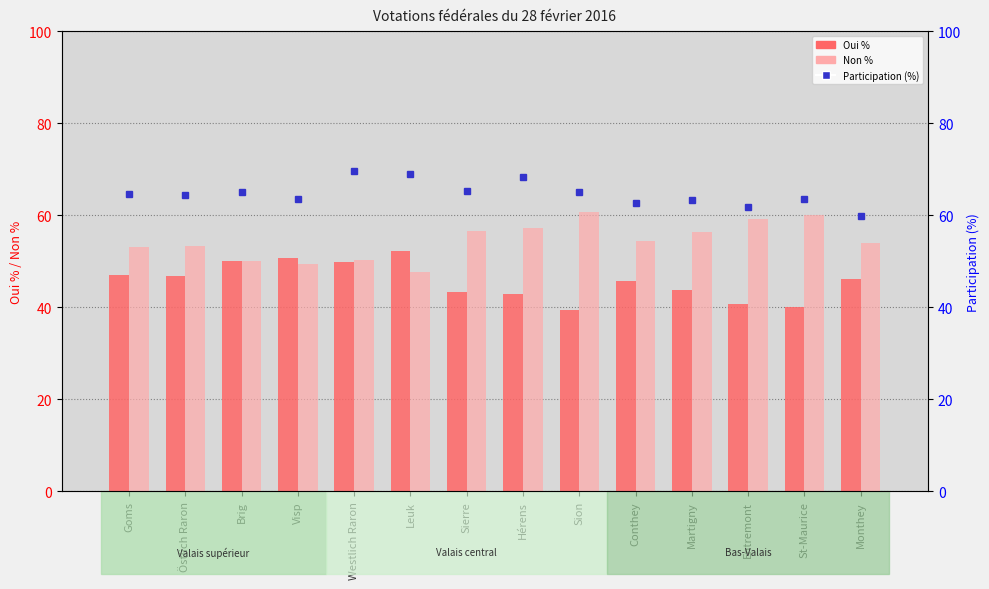

What is the difference between the Non % values at Leuk and St-Maurice?

12.3